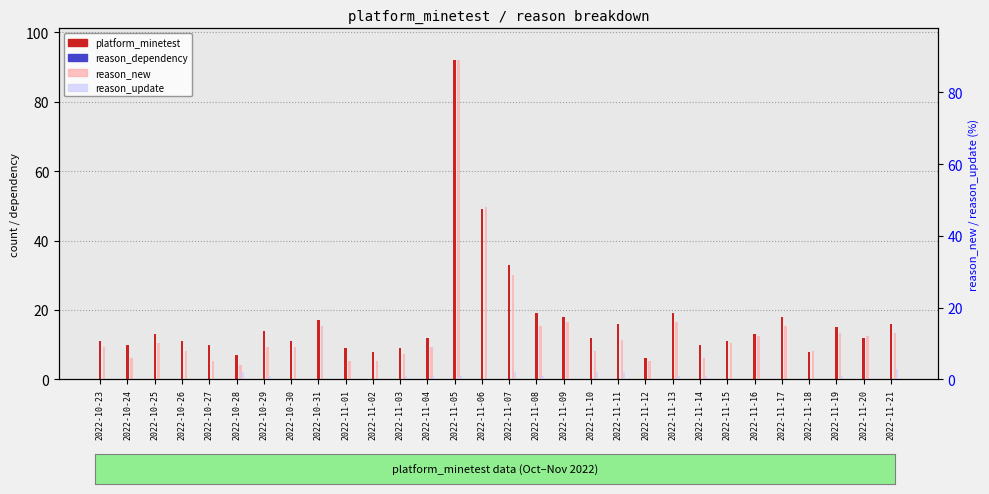

Which has a higher value, 2022-11-16 or 2022-11-04?

2022-11-16